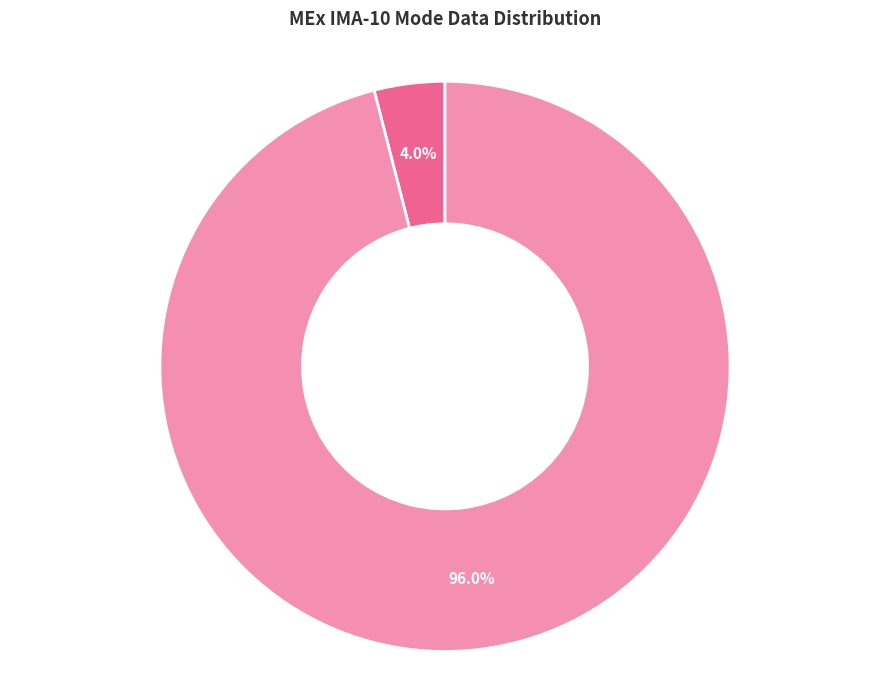

Is there a majority slice in this chart?

Yes